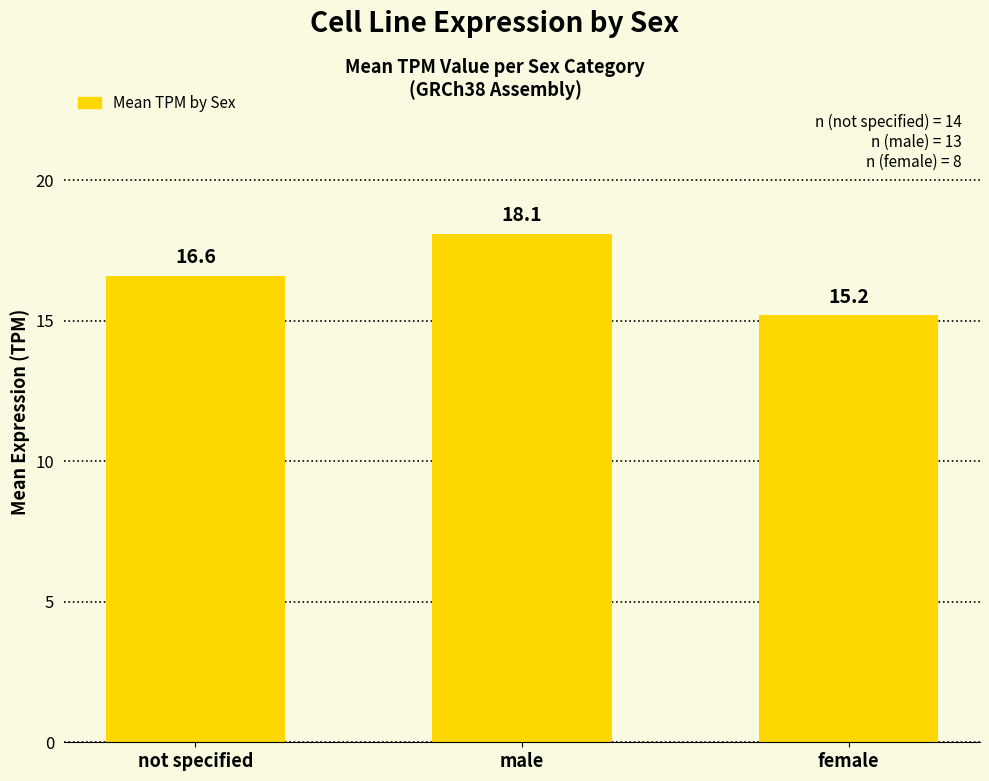

What is the label of the 2nd bar from the right?

male